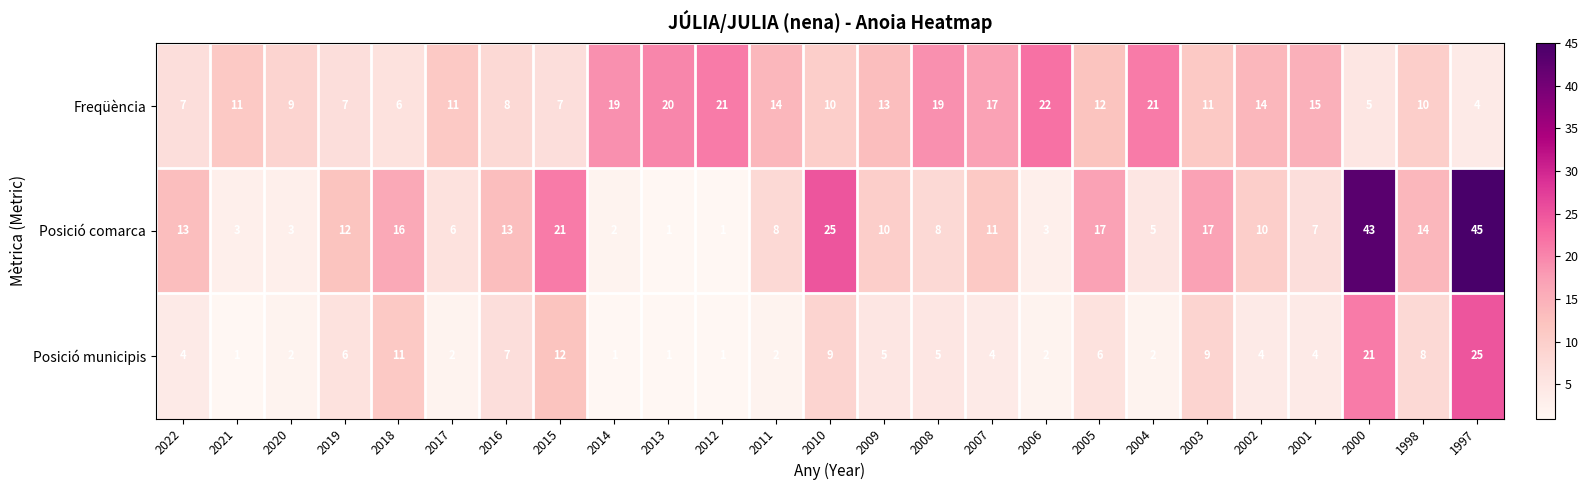

Which series has the widest spread of values?

Posició comarca